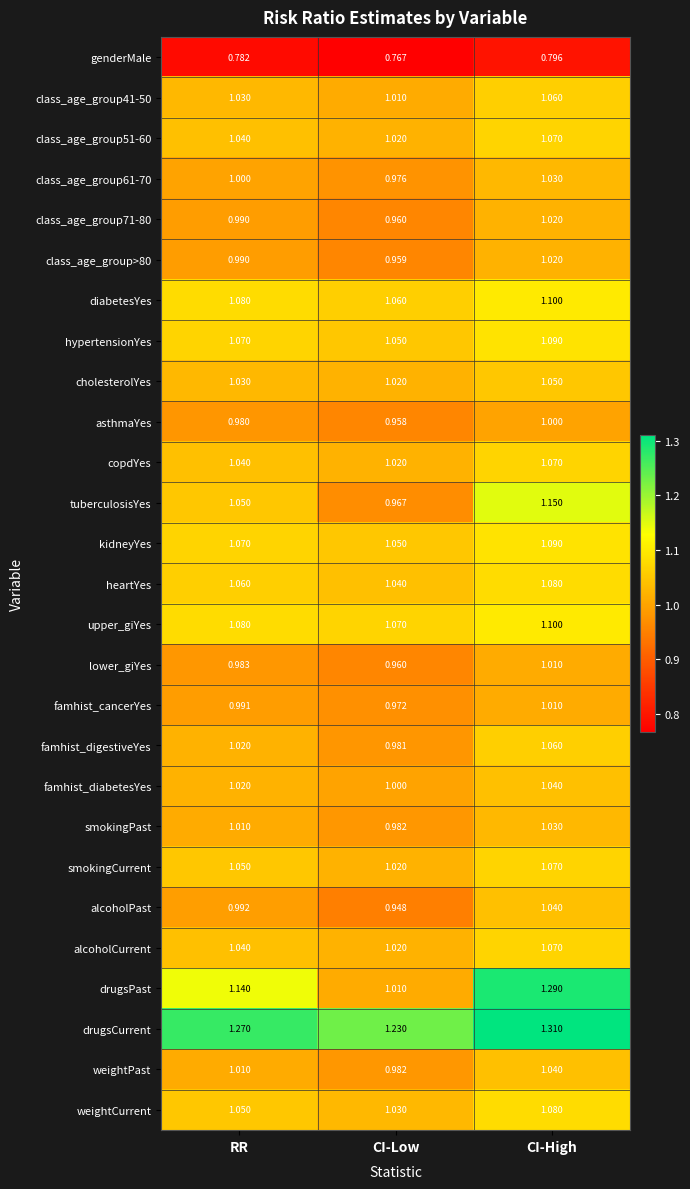

What is the difference between the highest and lowest values at CI-High?

0.5